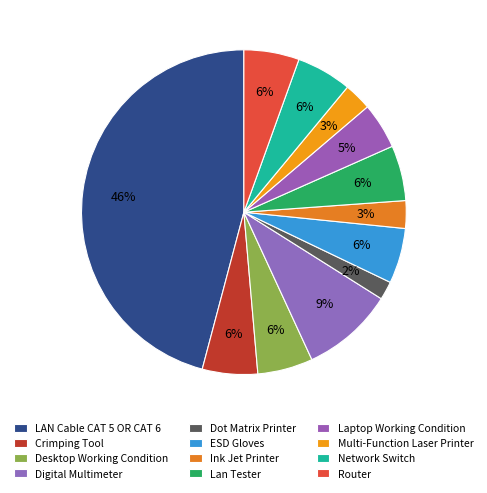

Count the number of slices in the pie.

12